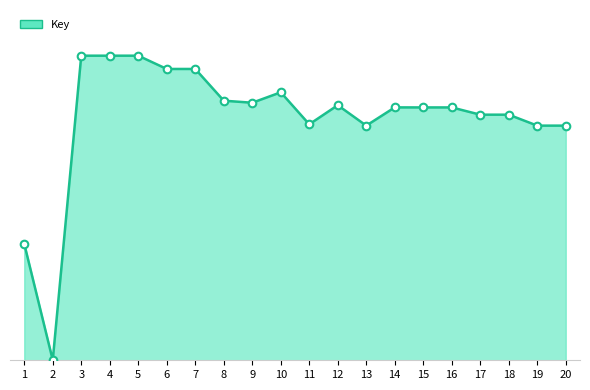

Between 16 and 11, which is larger?

16